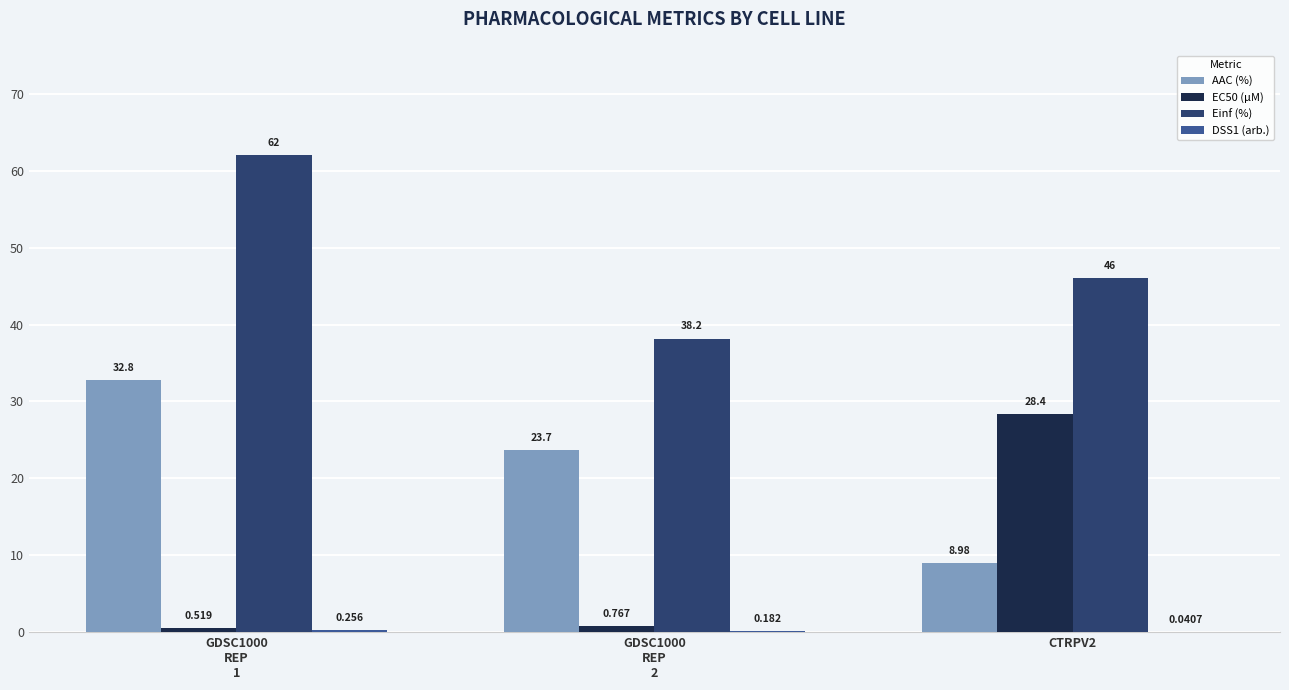

Which series has the largest total across all categories?

Einf (%)